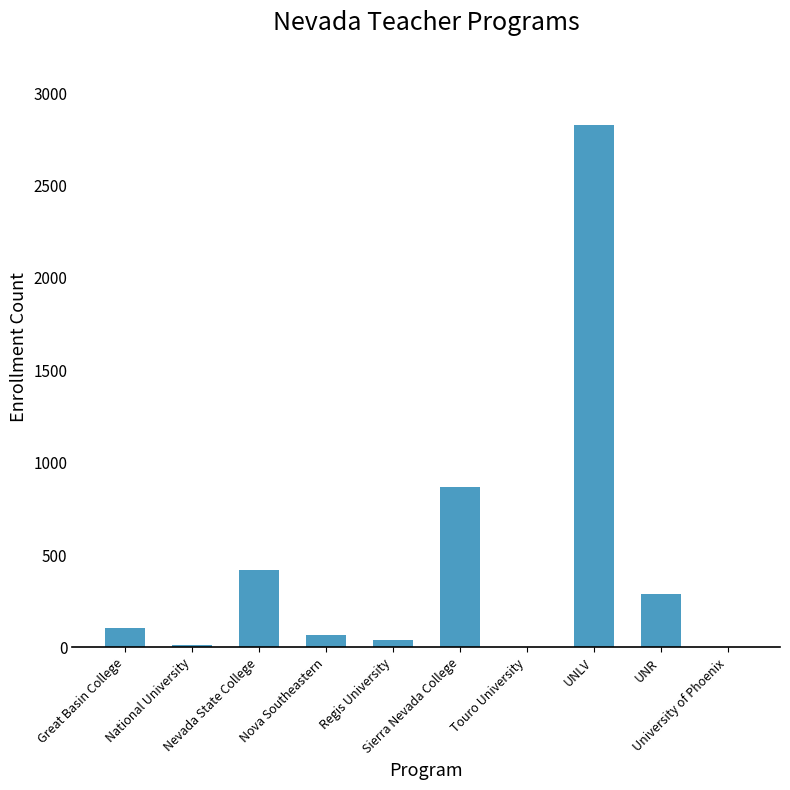

What is the greatest value displayed?

2827